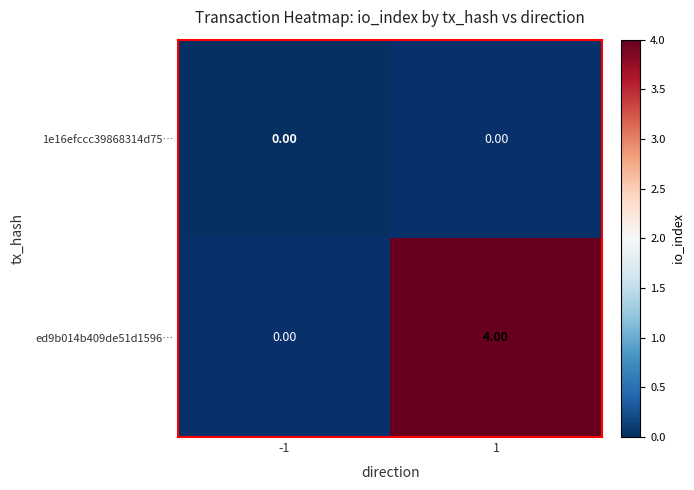

How many values in ed9b014b409de51d1596… are above zero?

1